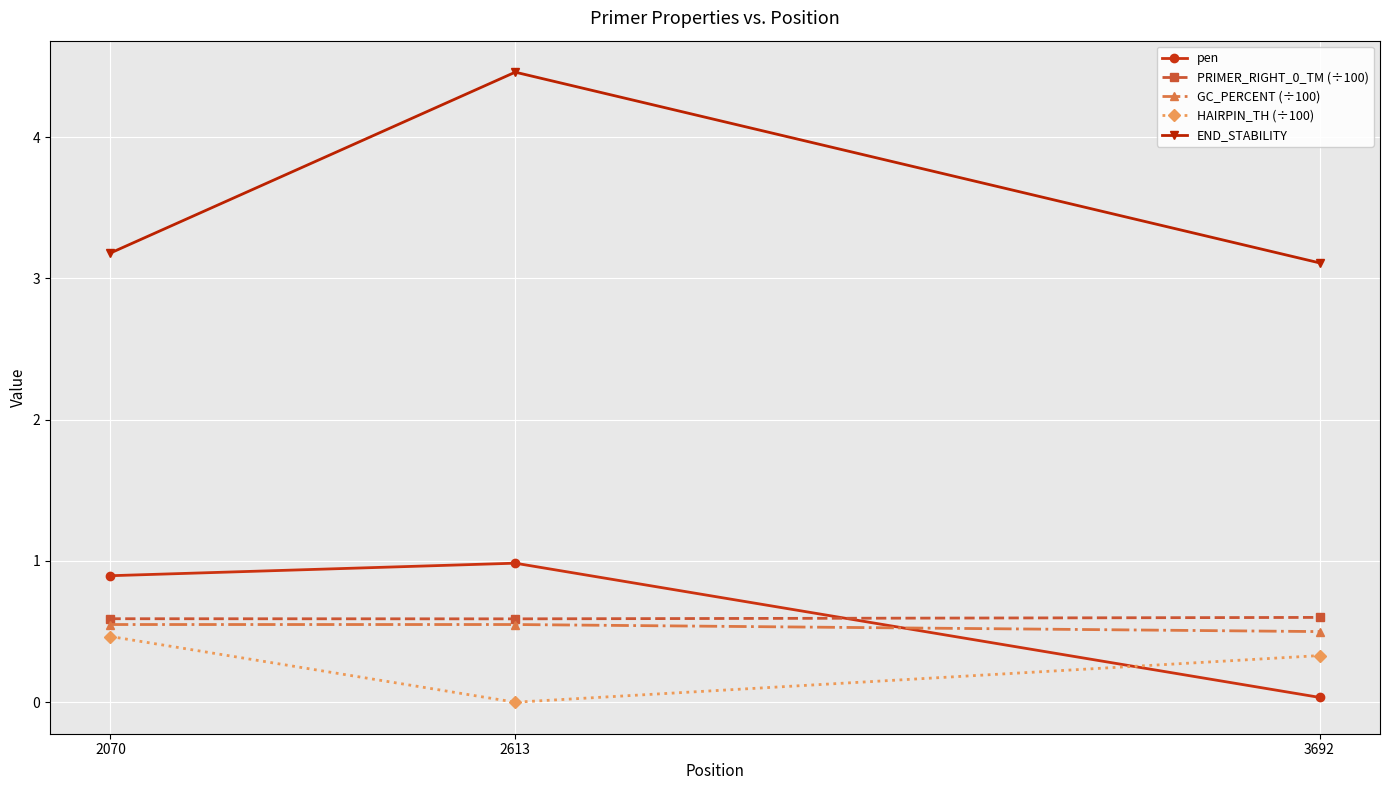

Is this an area chart (filled region under the line)?

No